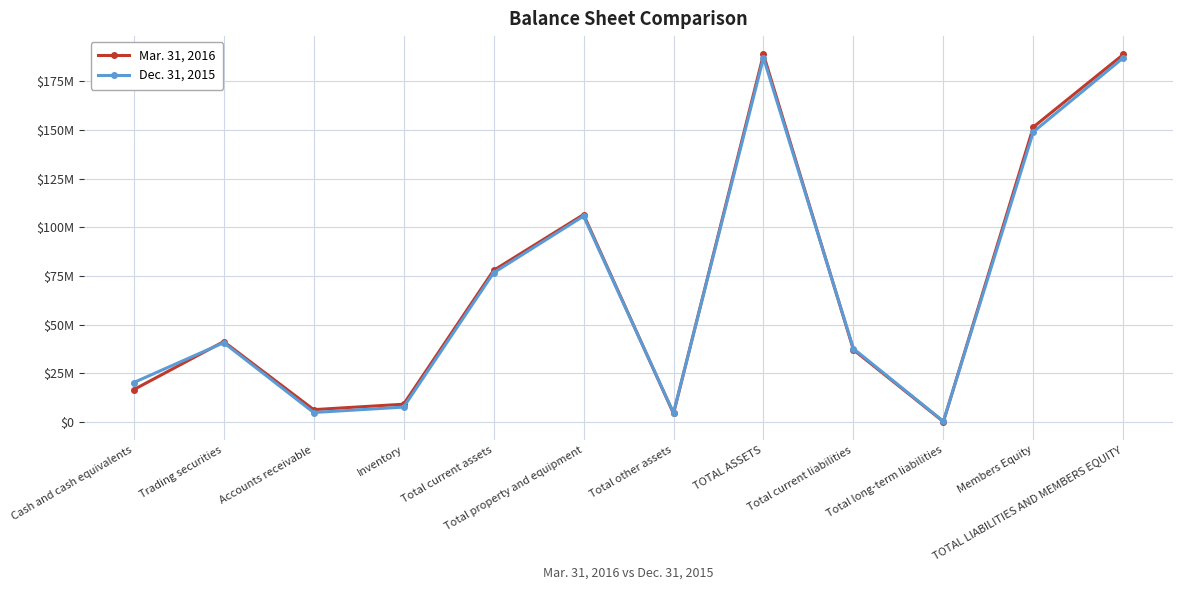

Is this an area chart (filled region under the line)?

No